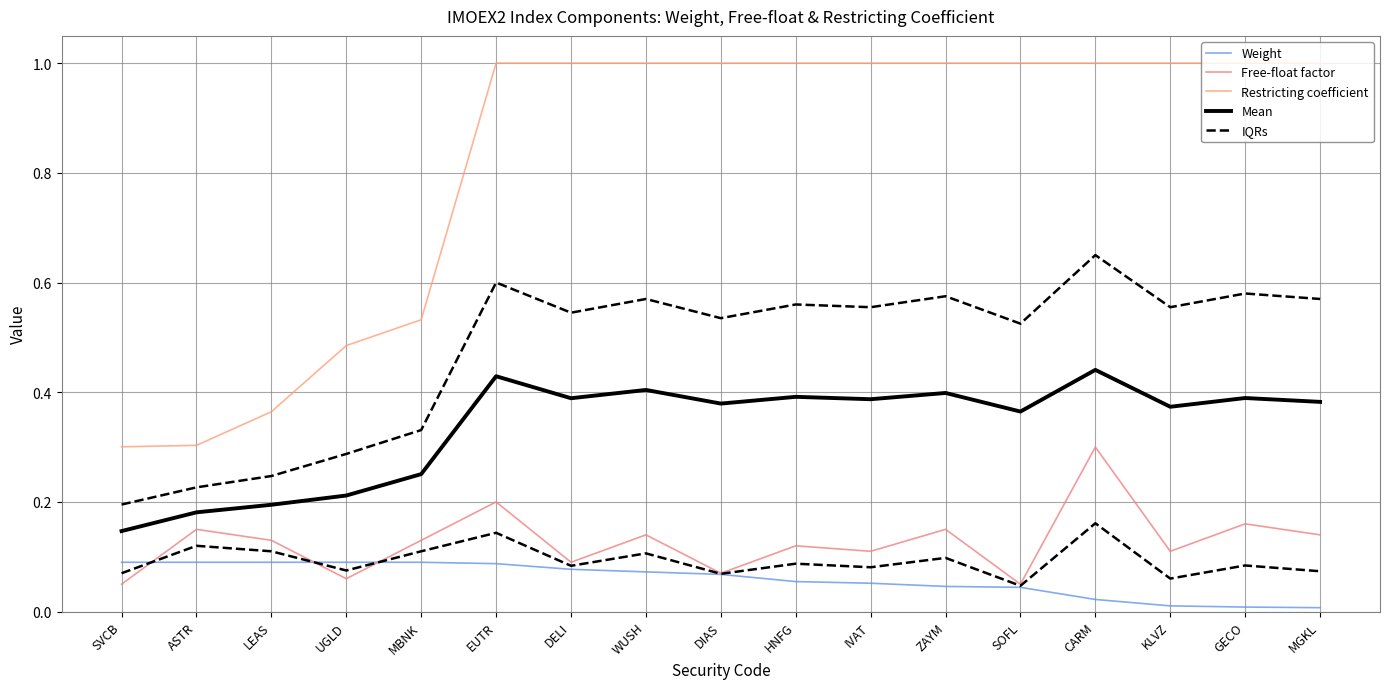

Rank the series by their maximum value, from lowest to highest.

Weight, Free-float factor, Mean, IQRs, Restricting coefficient